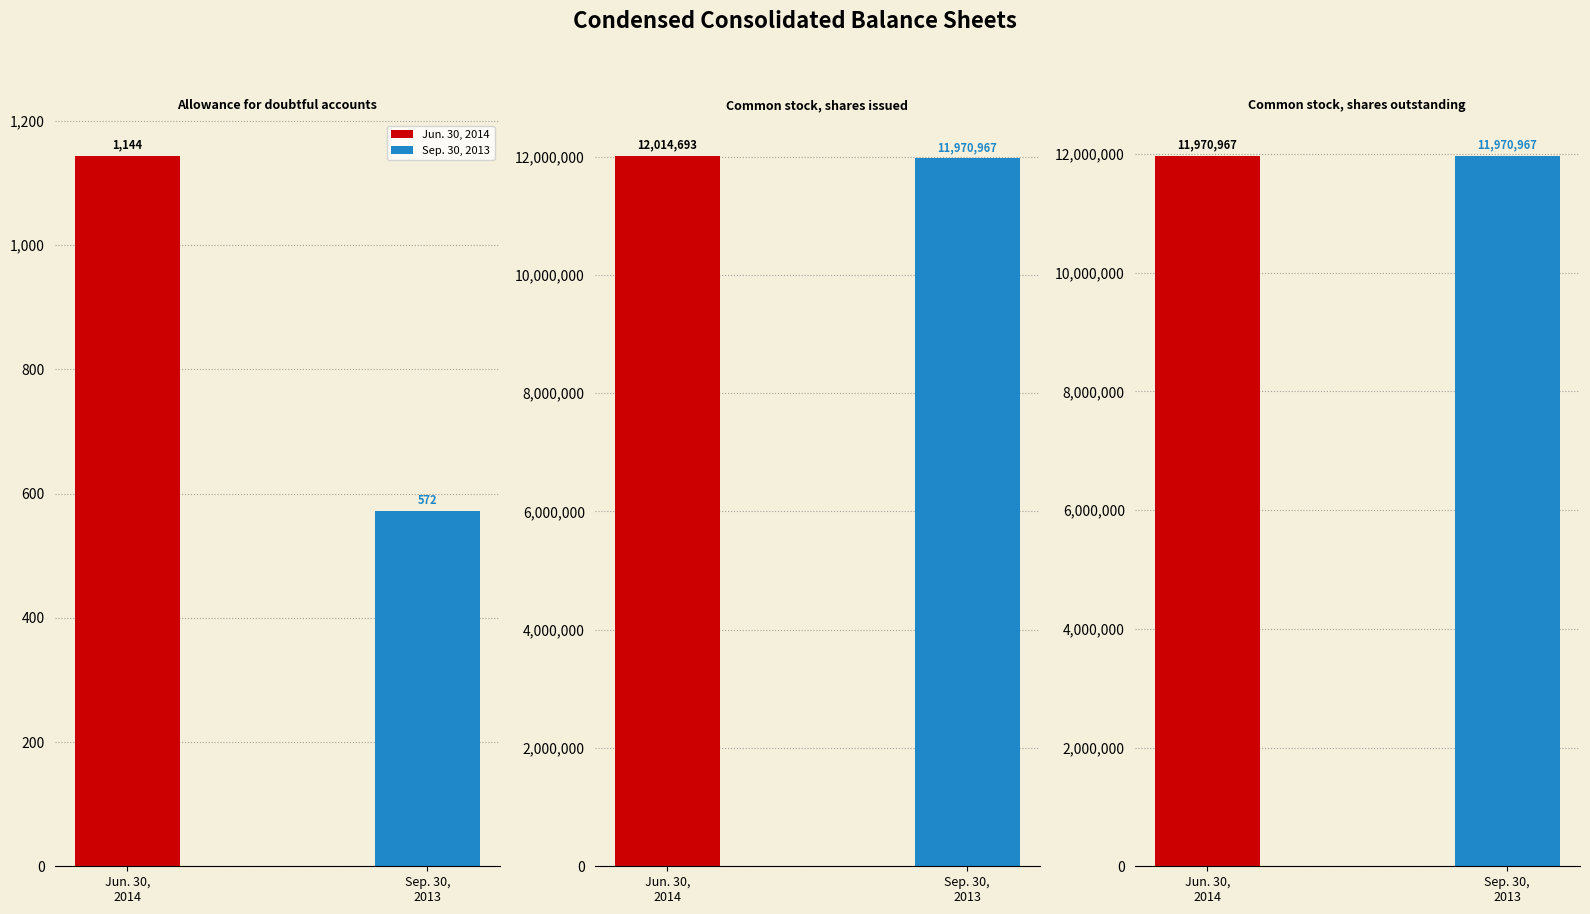

At which label does Jun. 30, 2014 first exceed 11970967?

Common stock, shares issued